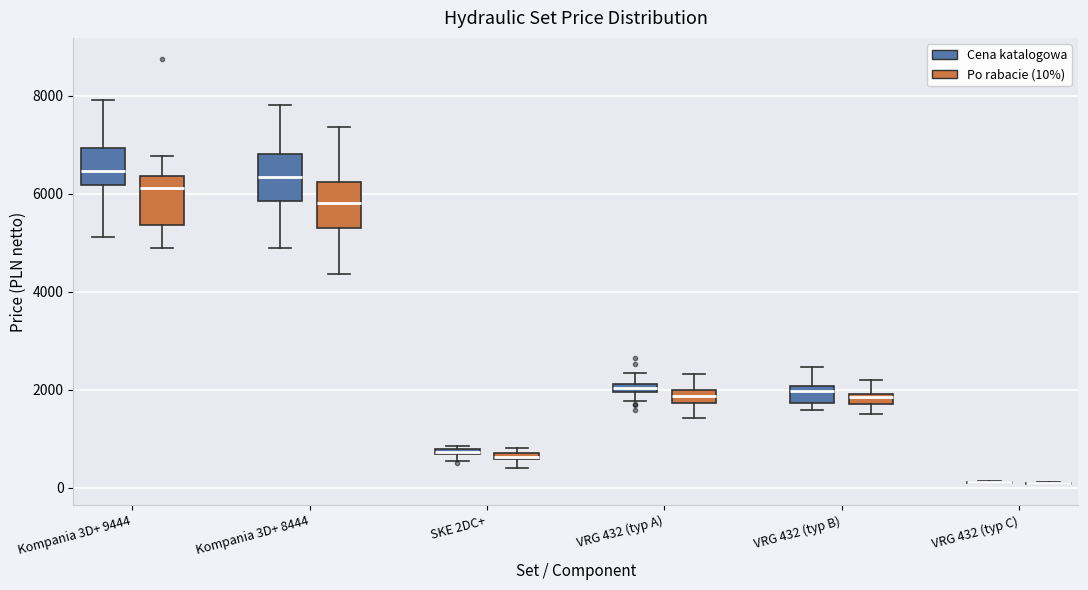

Where is the upper edge of the box for VRG 432 (typ B) (Cena katalogowa) on the y-axis? The values are not printed on the chart, so give them approximately, as read against the axis.

2000